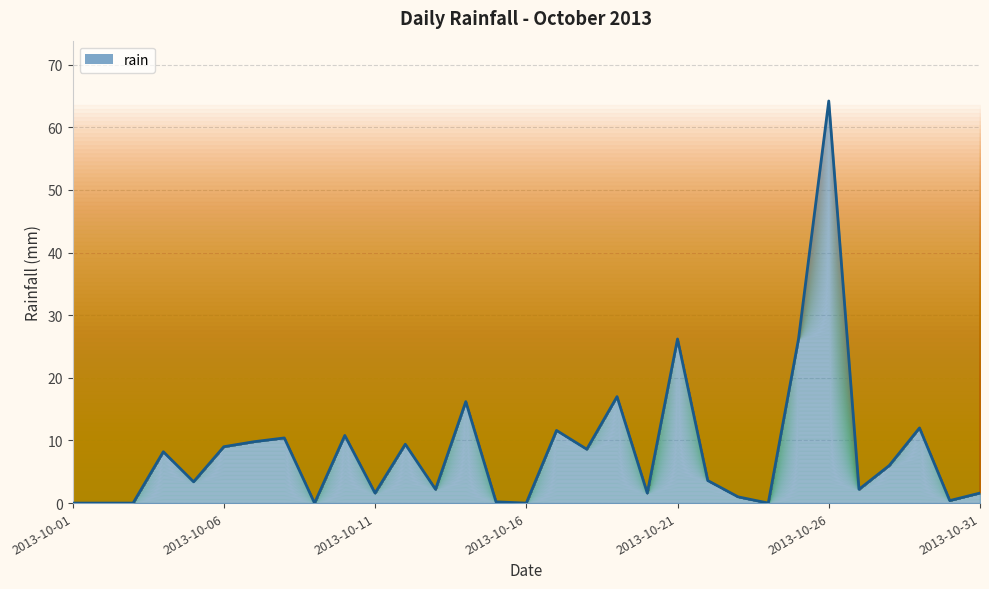

What is the difference between the maximum and minimum values?

64.2